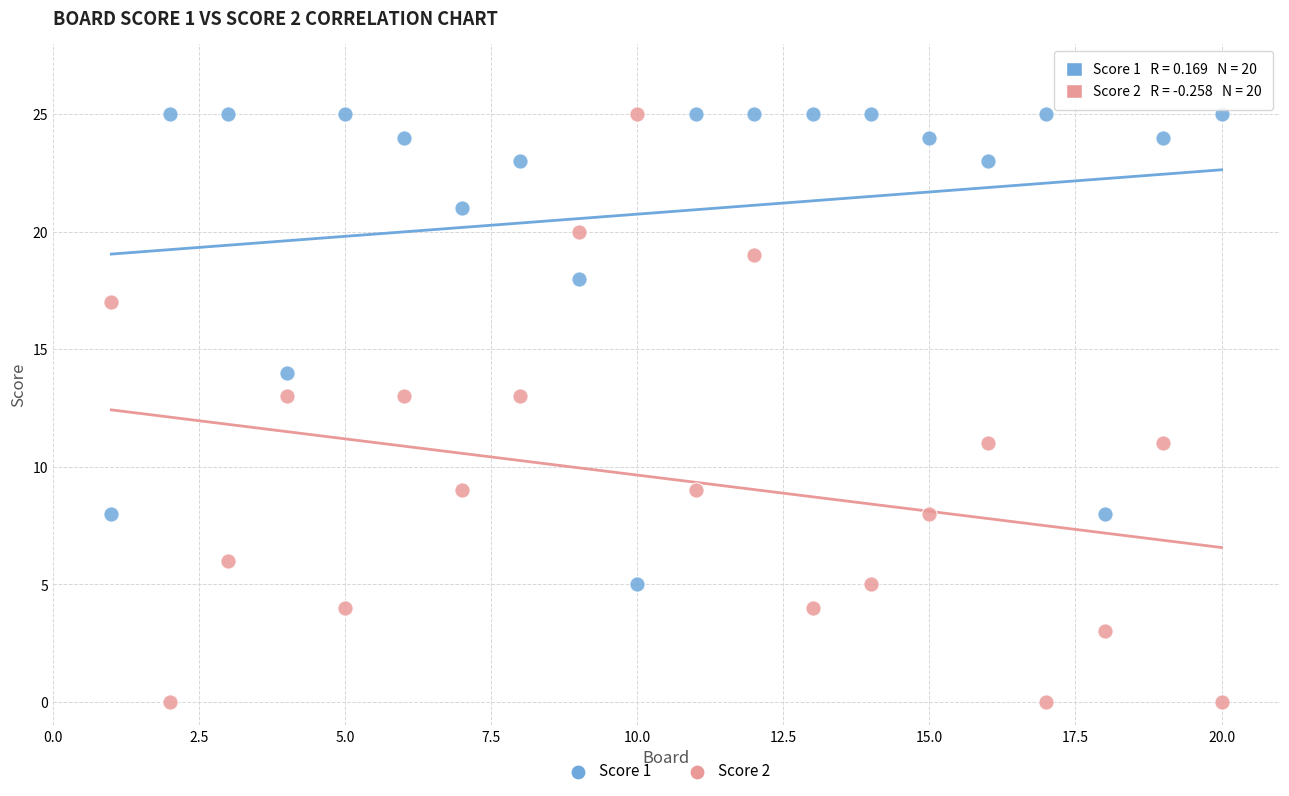

What are all the series names shown in the legend?

Score 1, Score 2